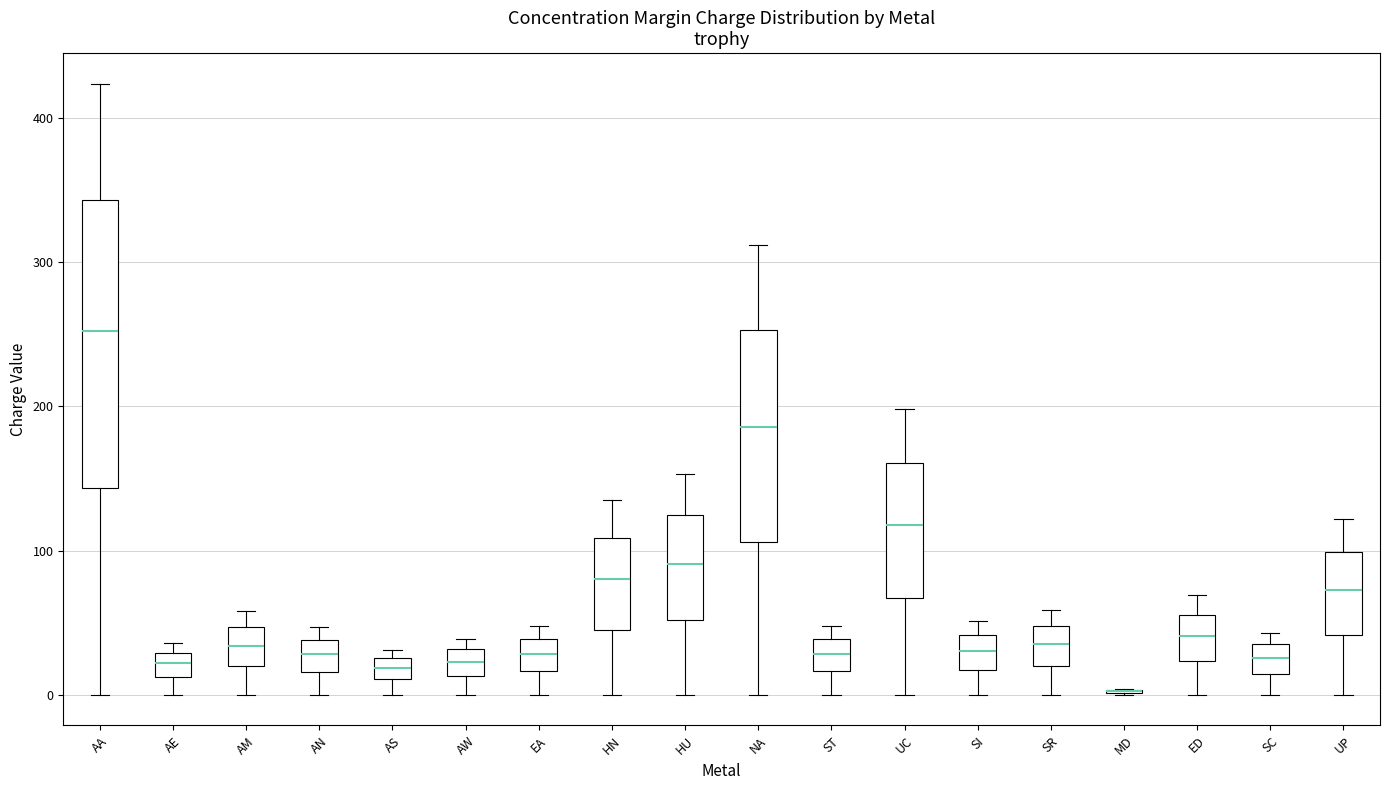

Where does the median line of the box for SC sit on the y-axis? The values are not printed on the chart, so give them approximately, as read against the axis.

30